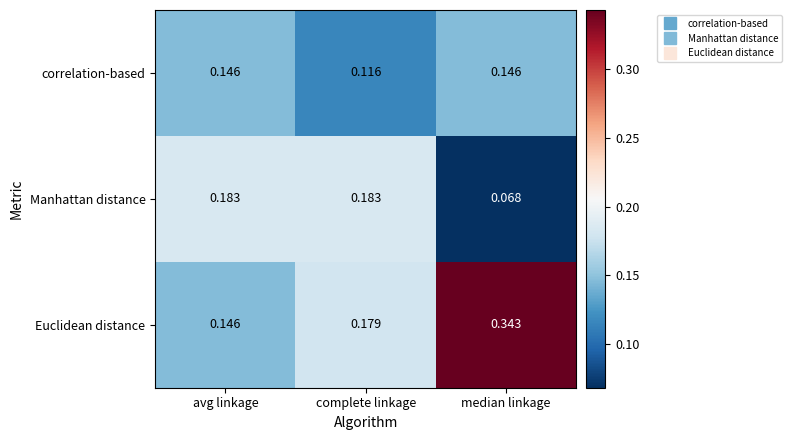

Rank the series at median linkage from highest to lowest value.

Euclidean distance, correlation-based, Manhattan distance